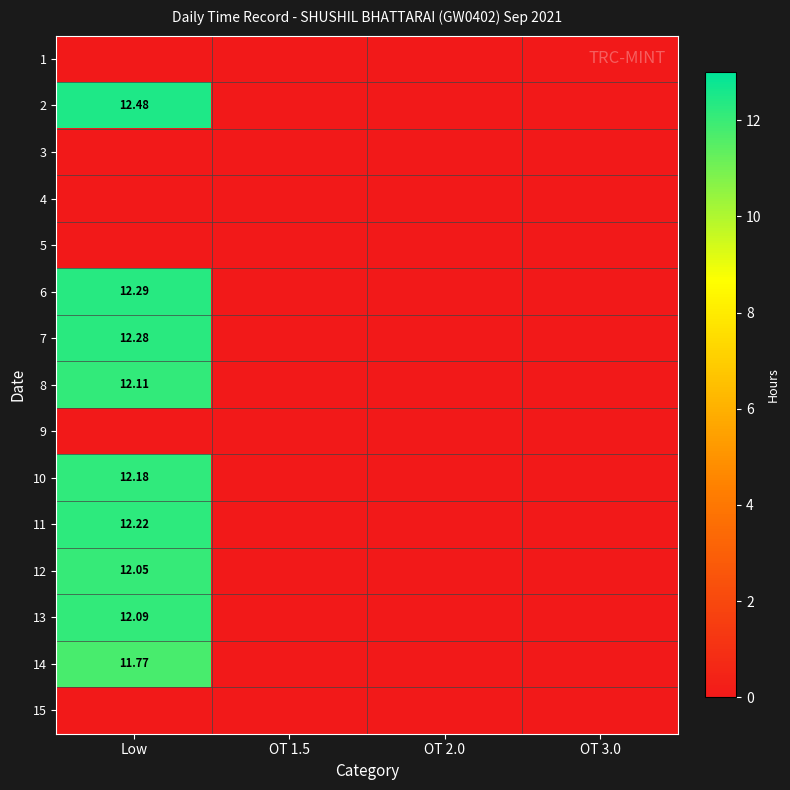

The value of 11 at OT 3.0 is -6.0. True or false?

False